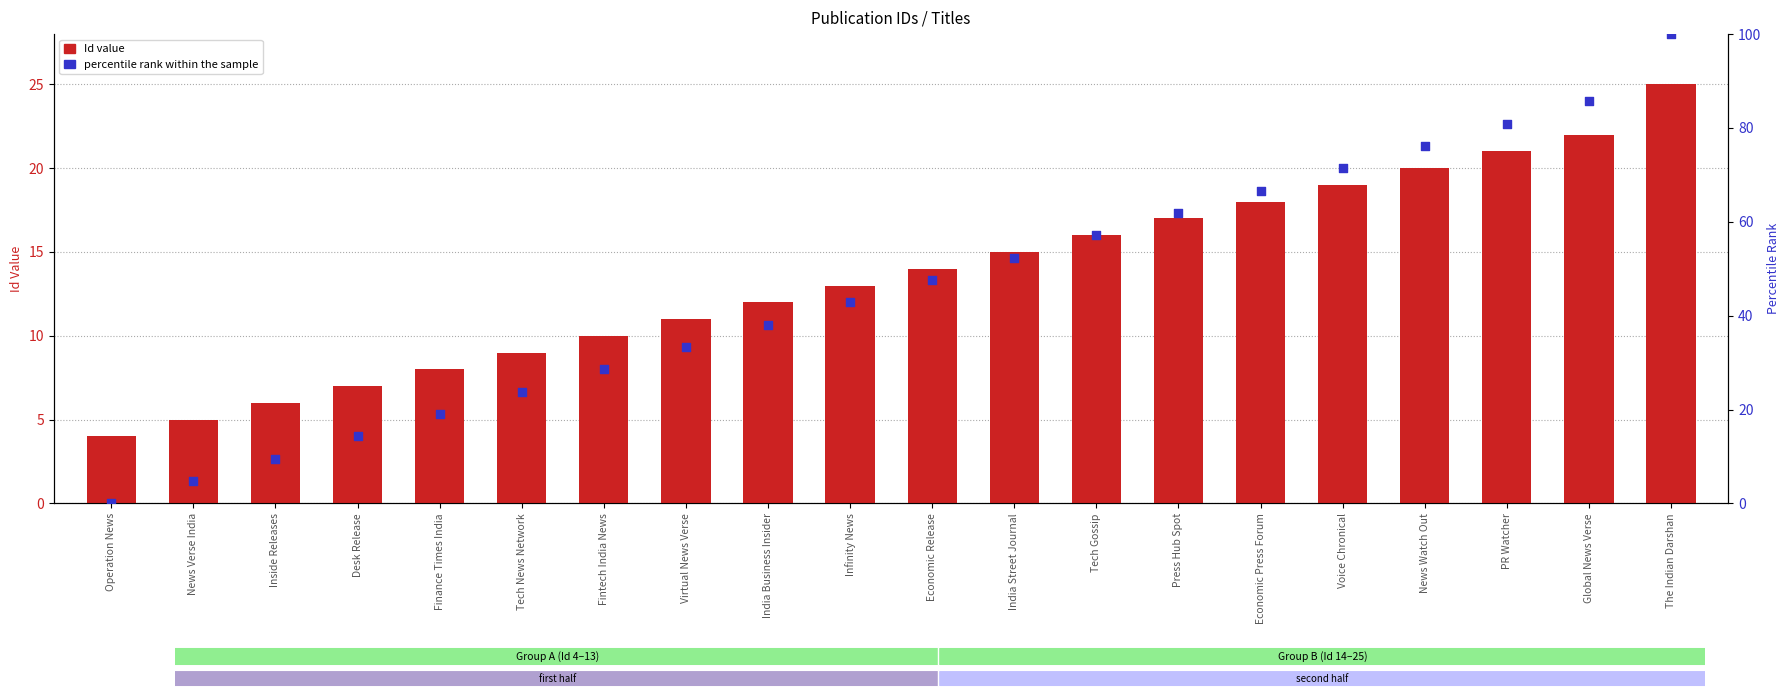

Which series has the largest total across all categories?

percentile rank within the sample